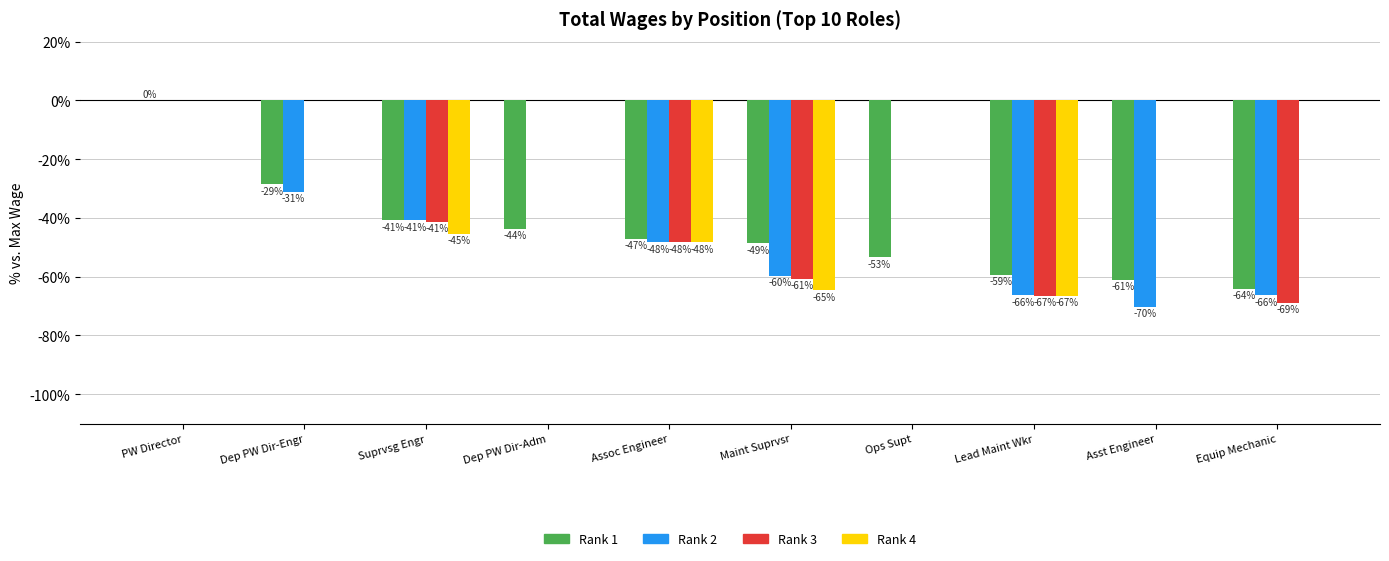

How many categories are shown in the chart?

10